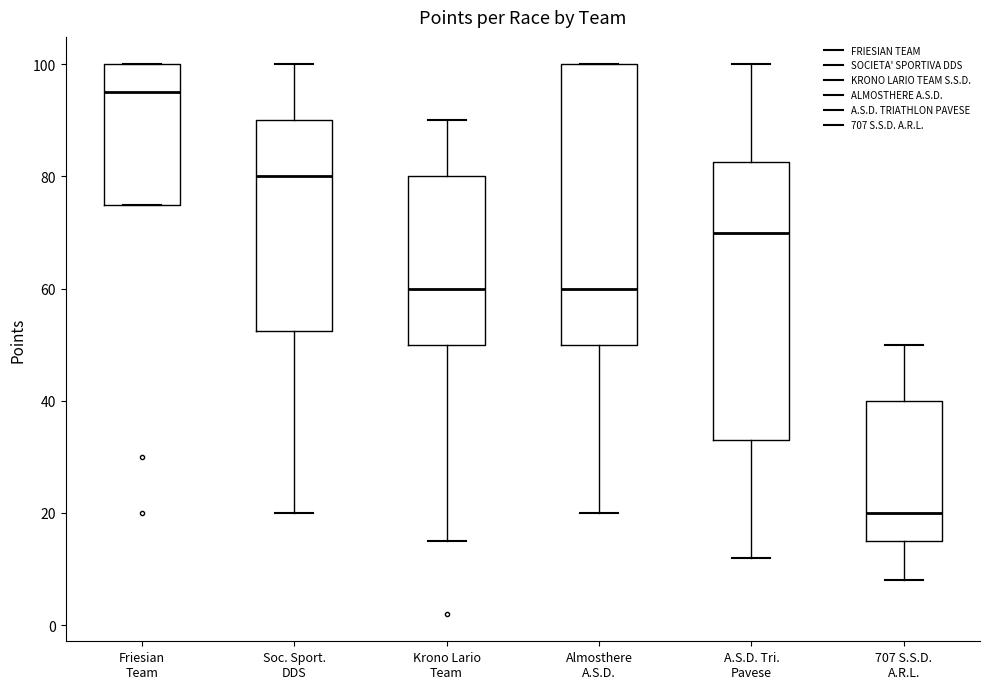

Where does the median line of the box for Almosthere A.S.D. sit on the y-axis? The values are not printed on the chart, so give them approximately, as read against the axis.

60